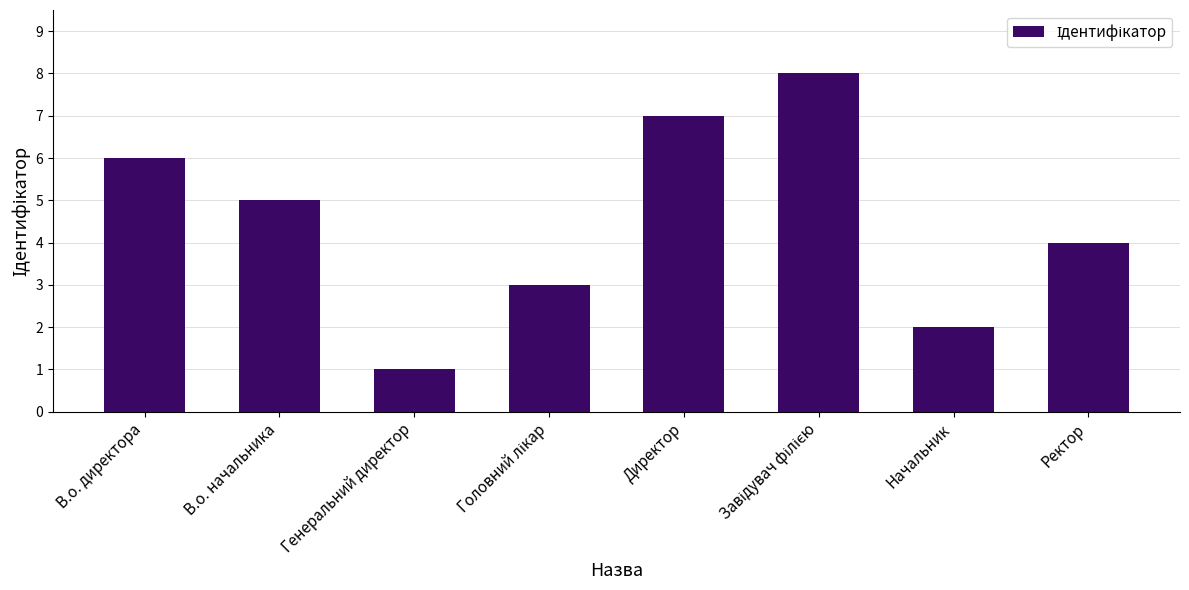

What is the maximum value shown in the chart?

8